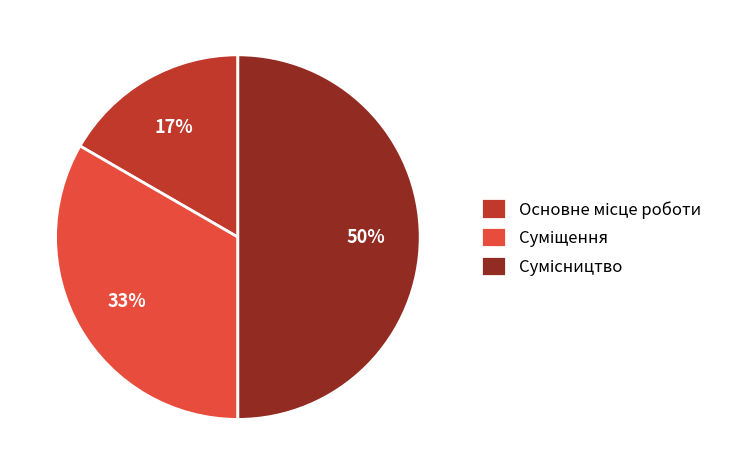

To the nearest percent, what is the difference between the largest and smallest slice percentages?

33%